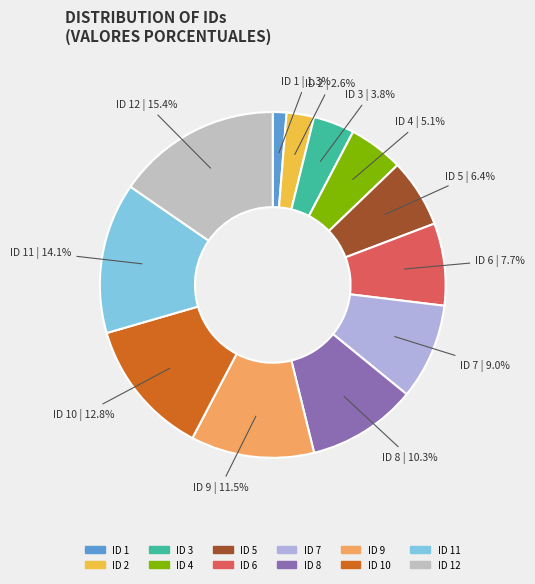

To the nearest percent, what is the difference between the largest and smallest slice percentages?

14%